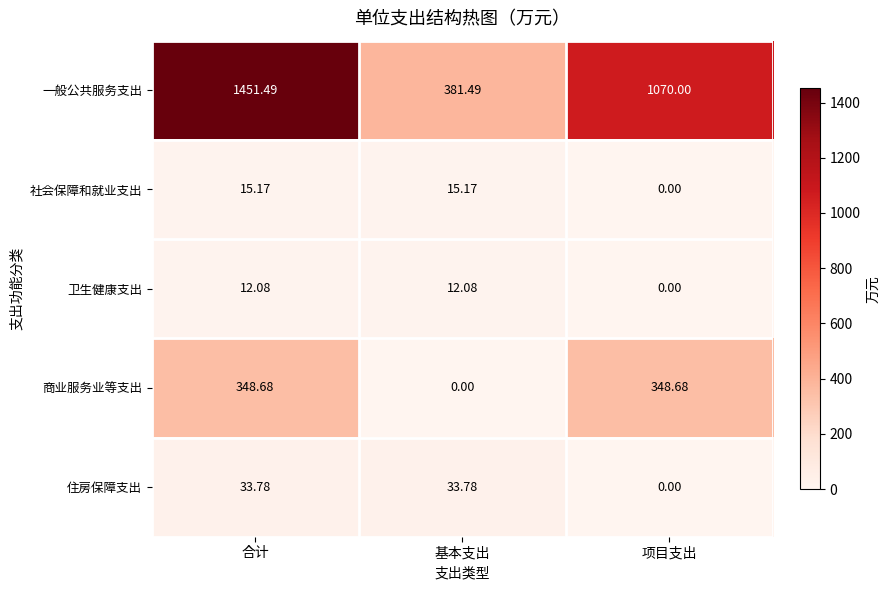

What is the spread (max minus min) of values at 项目支出?

1070.0